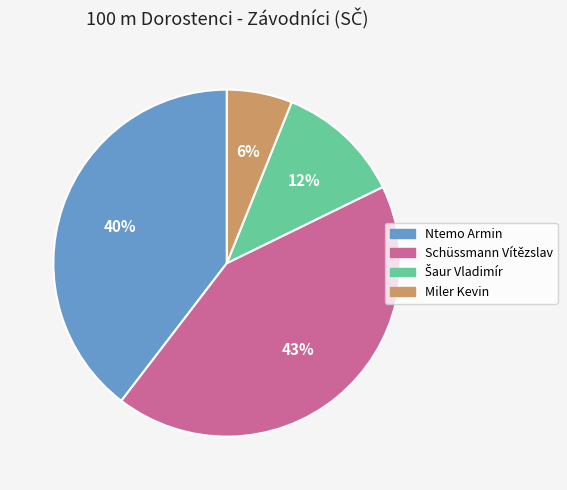

Which slice is the smallest?

Miler Kevin